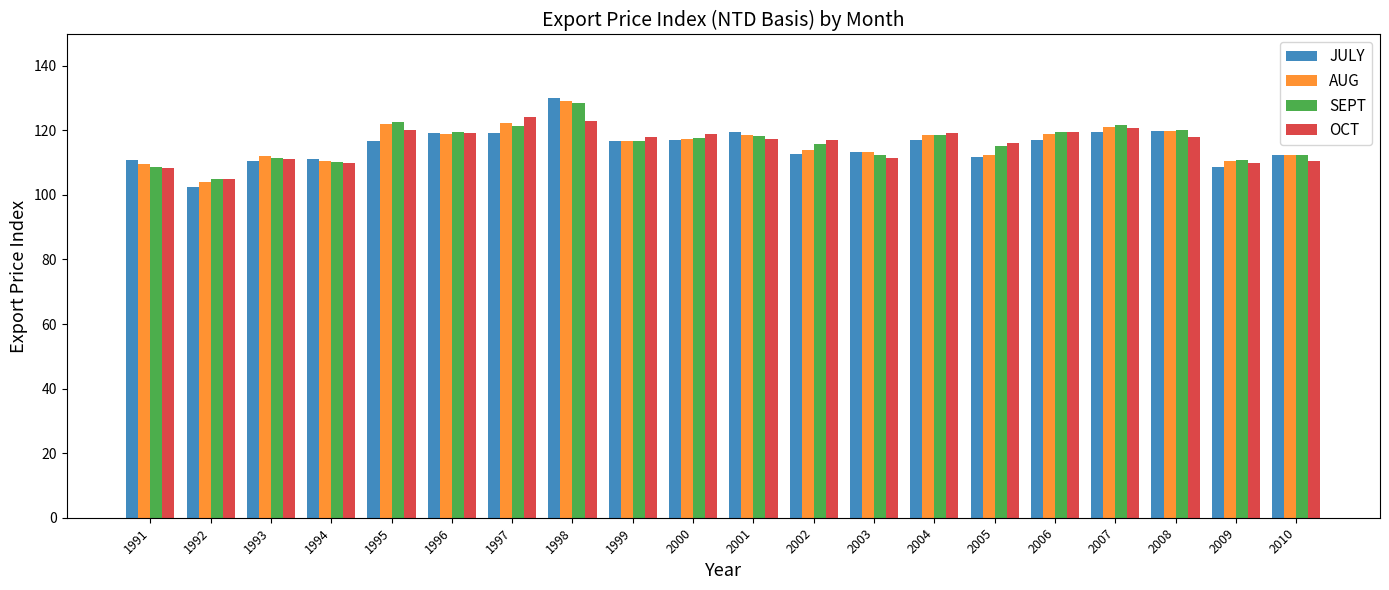

At which category is the sum across all series the highest?

1998